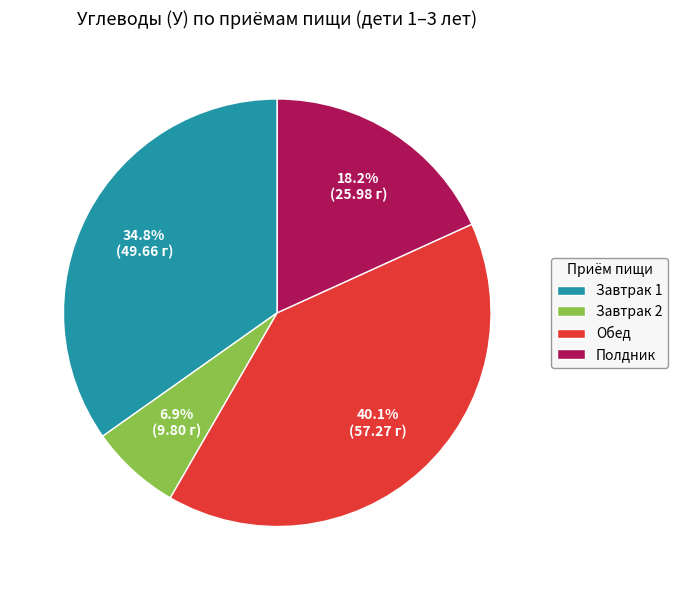

Combined, do Обед and Полдник account for over 50%?

Yes